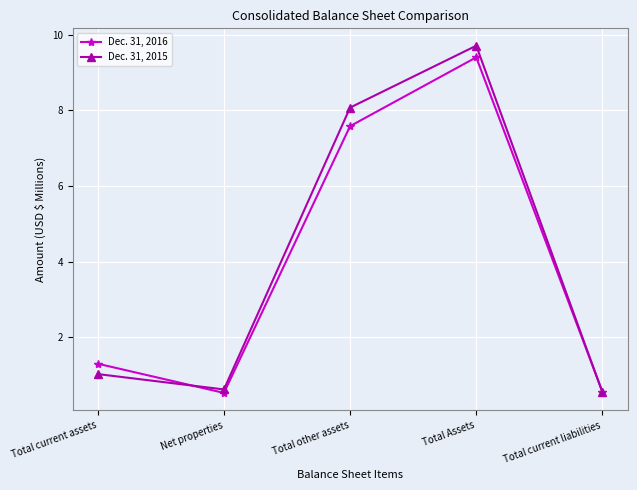

Does the chart display data point markers on the line(s)?

Yes